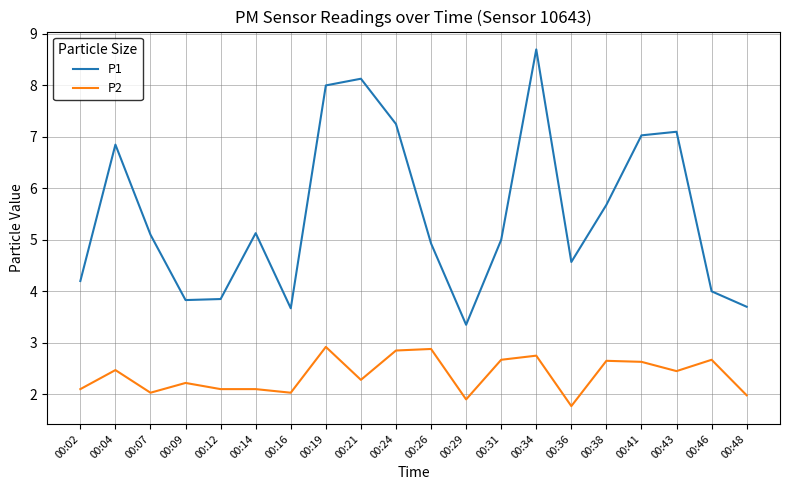

The P2 series shows 0.5 at 00:21. True or false?

False